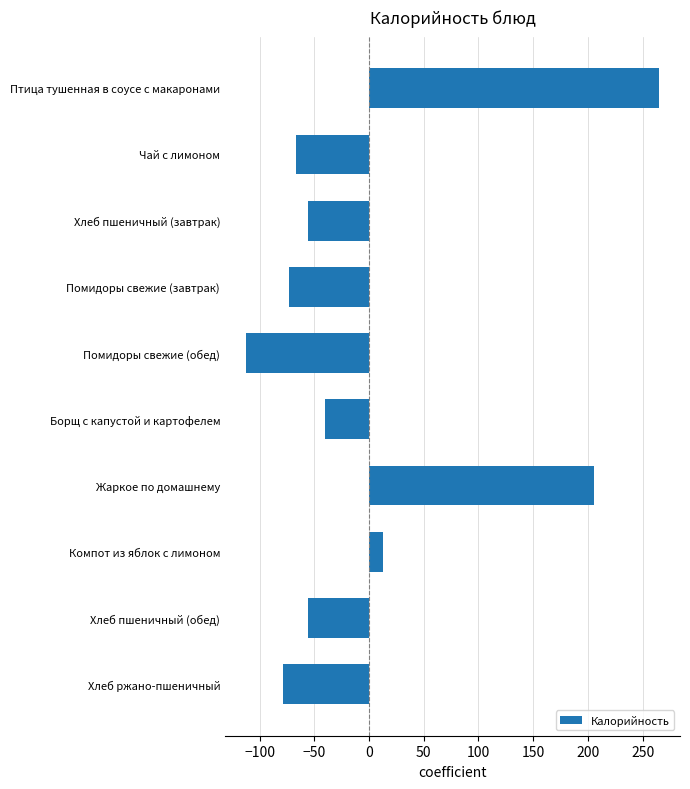

Is it true that the value at Чай с лимоном is -99.2?

False